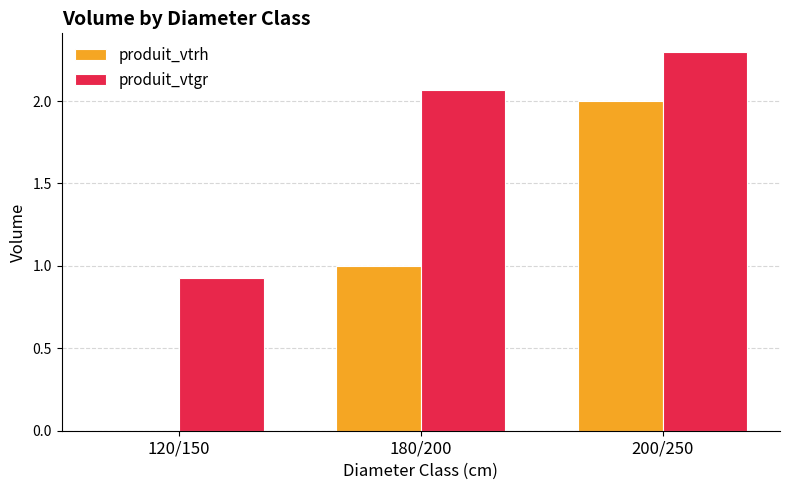

How many produit_vtrh values are between 0 and 2?

3